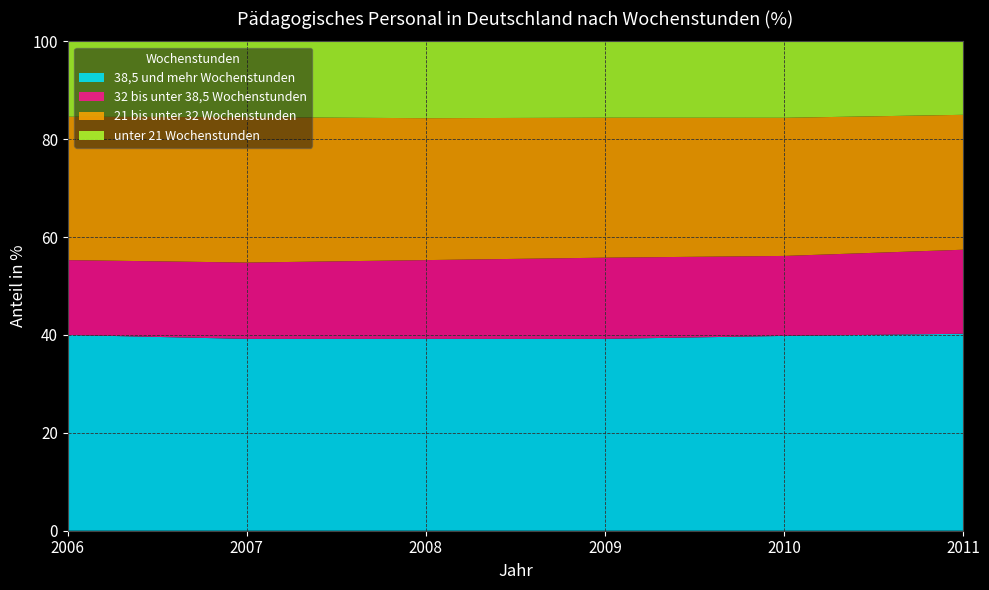

Reading left to right, list all the values displayed in this chart.

38,5 und mehr Wochenstunden: 2006=40.0	2007=39.2	2008=39.2	2009=39.2	2010=39.8	2011=40.3
32 bis unter 38,5 Wochenstunden: 2006=15.3	2007=15.6	2008=16.1	2009=16.6	2010=16.3	2011=17.2
21 bis unter 32 Wochenstunden: 2006=29.3	2007=29.7	2008=29.0	2009=28.6	2010=28.2	2011=27.6
unter 21 Wochenstunden: 2006=15.4	2007=15.5	2008=15.7	2009=15.7	2010=15.6	2011=15.0